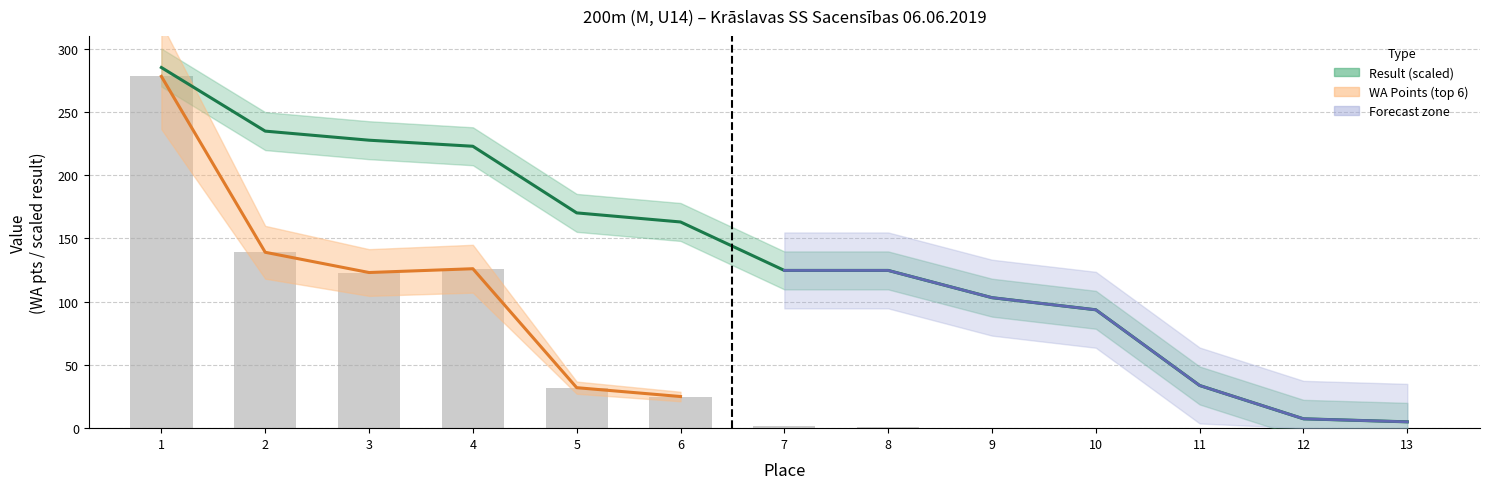

Reading right to left, what are all the values shown in this chart?

Place: 5.0	7.4	33.7	93.5	103.1	124.7	124.7	162.9	170.1	222.8	227.6	234.7	285.0
WA: 0.0	0.0	0.0	0.0	0.0	1.0	2.0	25.0	32.0	126.0	123.0	139.0	278.0